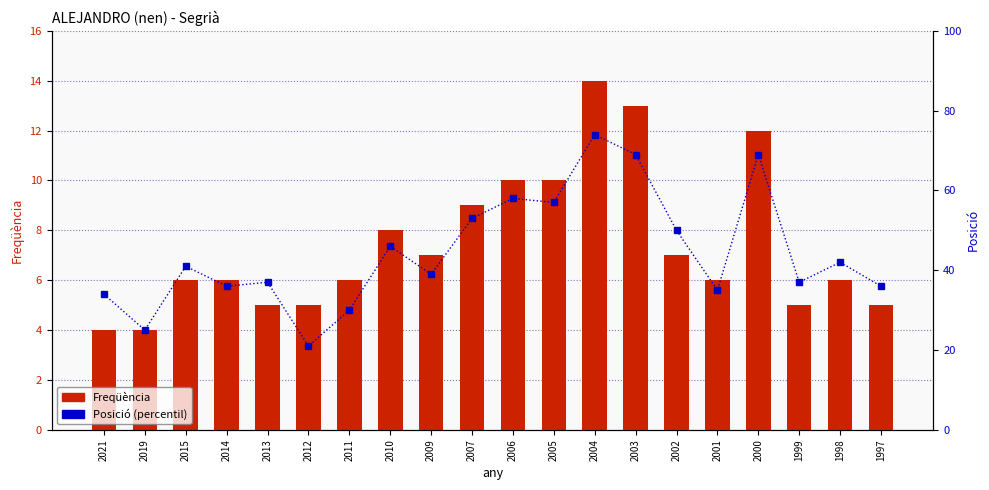

What are all the series names shown in the legend?

Freqüència, Posició (percentil)